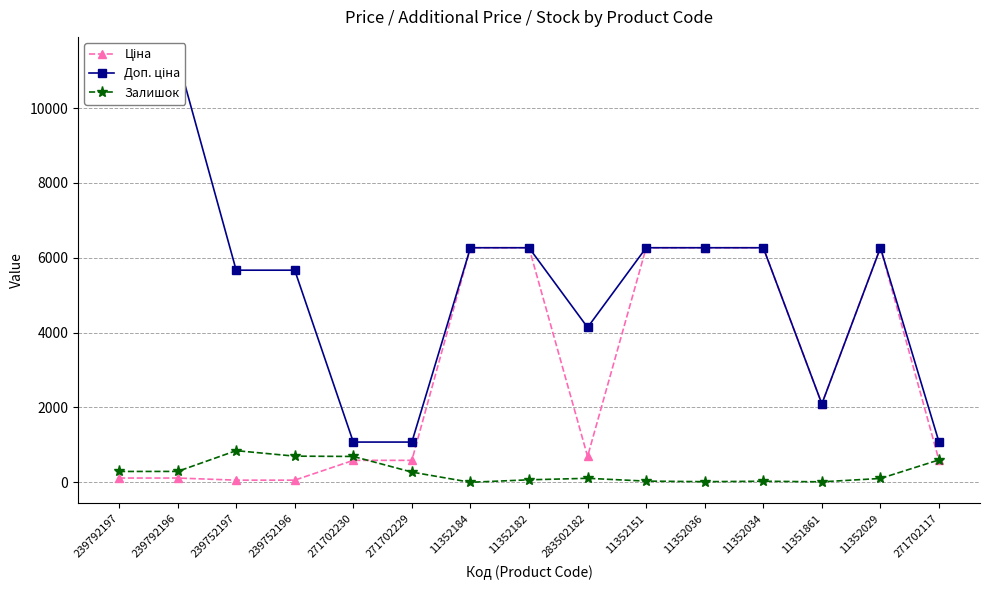

Reading right to left, transcribe all the data shown in this chart.

Ціна: 586.0	6266.7	2094.3	6266.7	6266.7	6266.7	689.6	6266.7	6266.7	586.0	586.0	56.7	56.7	113.3	113.3
Доп. ціна: 1074.5	6266.7	2094.0	6266.7	6266.7	6266.7	4137.8	6266.7	6266.7	1074.5	1074.5	5667.0	5667.0	11334.0	11334.0
Залишок: 598.0	102.0	12.0	28.0	16.0	31.0	106.0	66.0	0.0	272.0	690.0	698.0	845.0	290.0	289.0